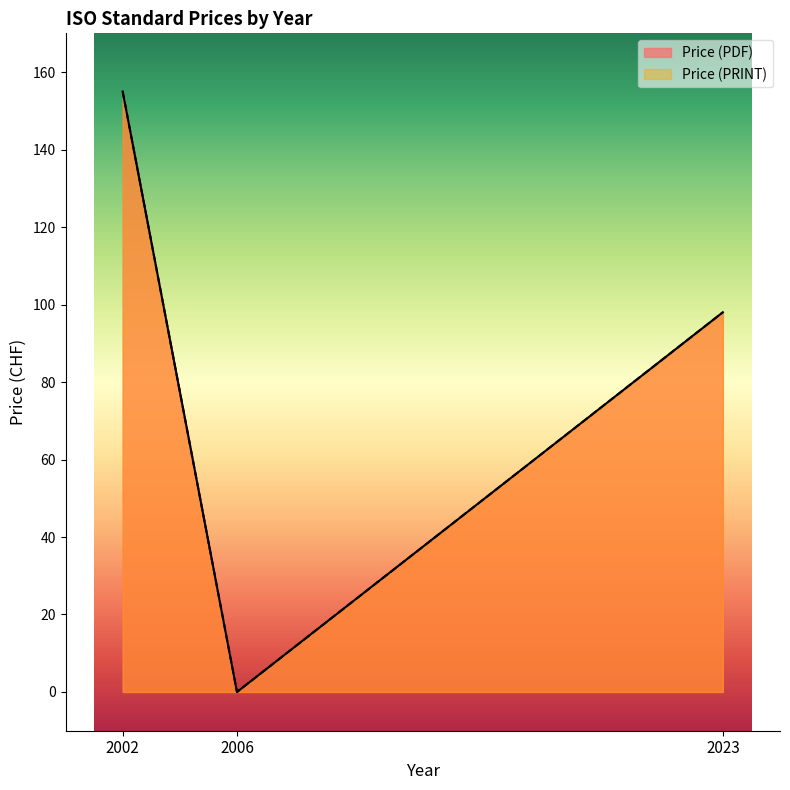

True or false: Price (PRINT) has a value of 210 at 2002.

False